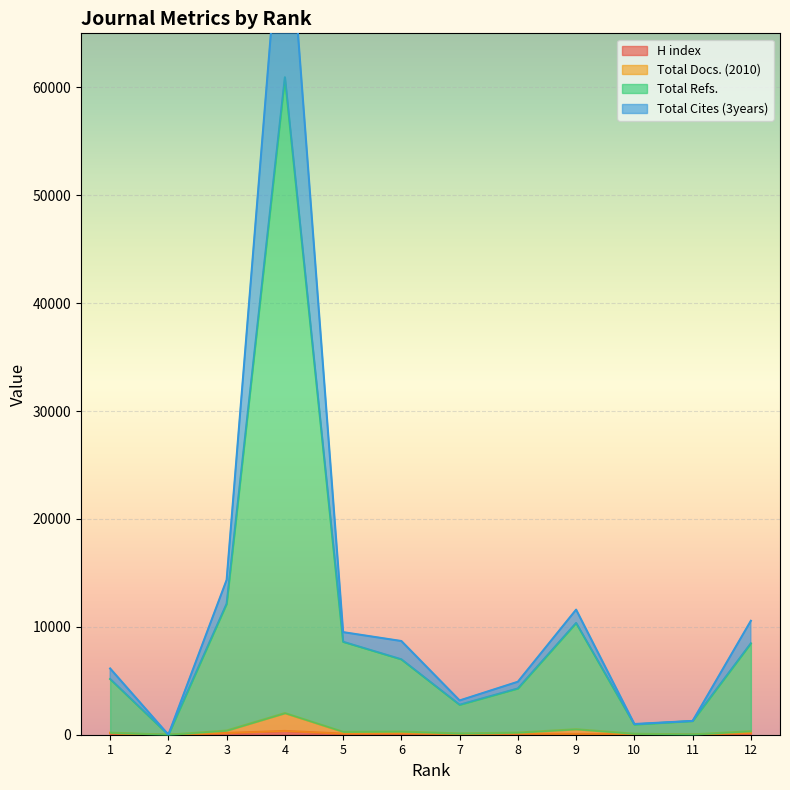

What is the sum of all Total Refs. values?

121921